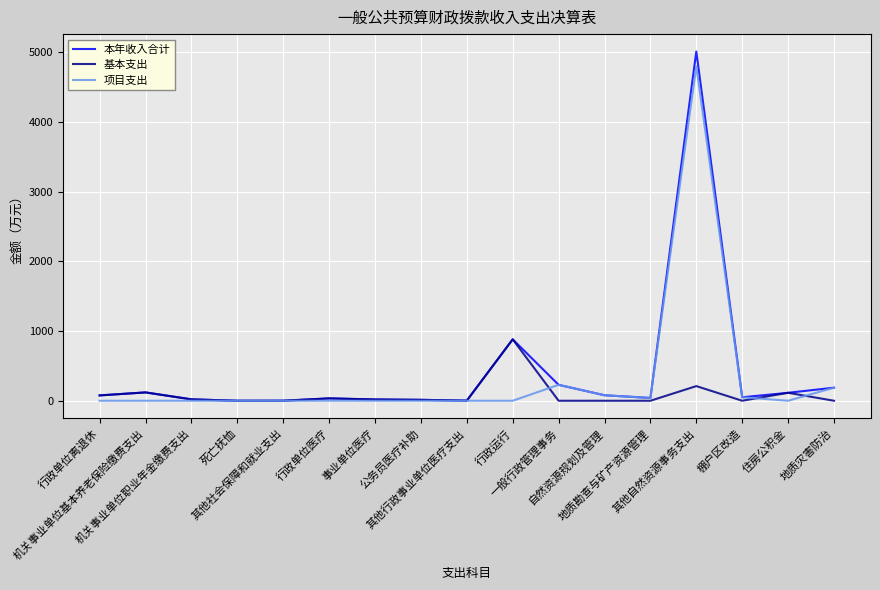

What is the sum of the 基本支出 values at 机关事业单位职业年金缴费支出 and 地质灾害防治?

20.1